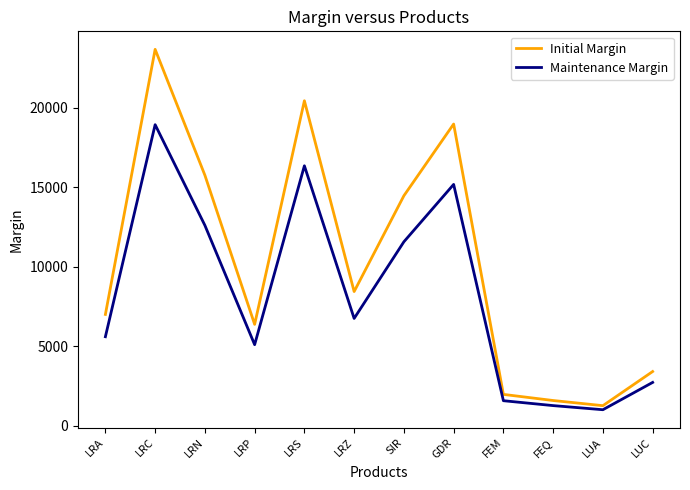

Read the Maintenance Margin value at FEM.

1584